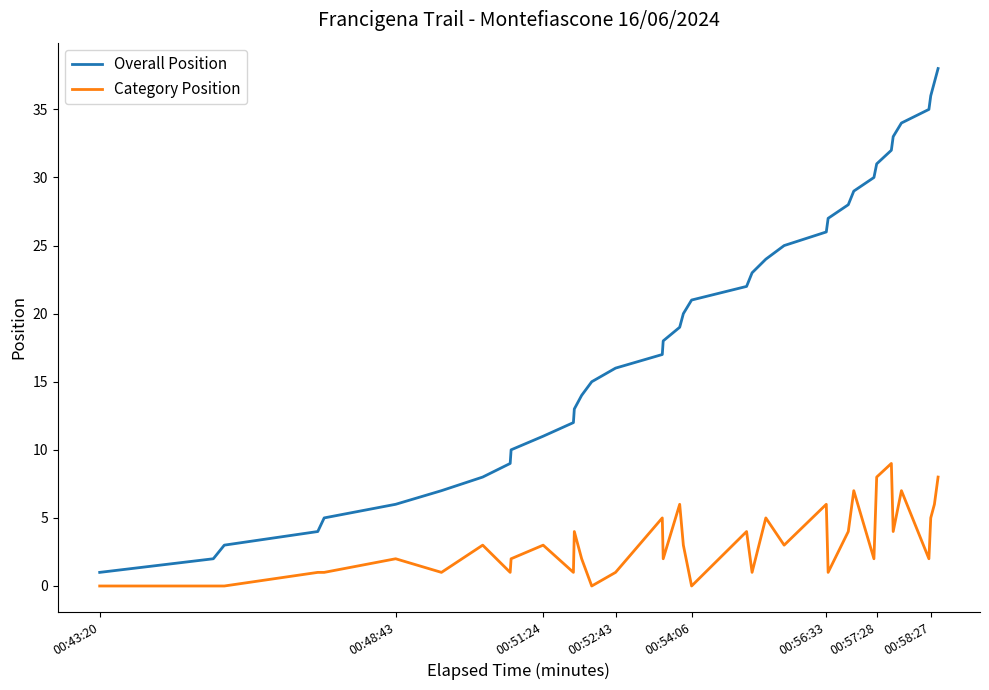

What is the difference between the maximum and minimum values in the Category Position series?

9